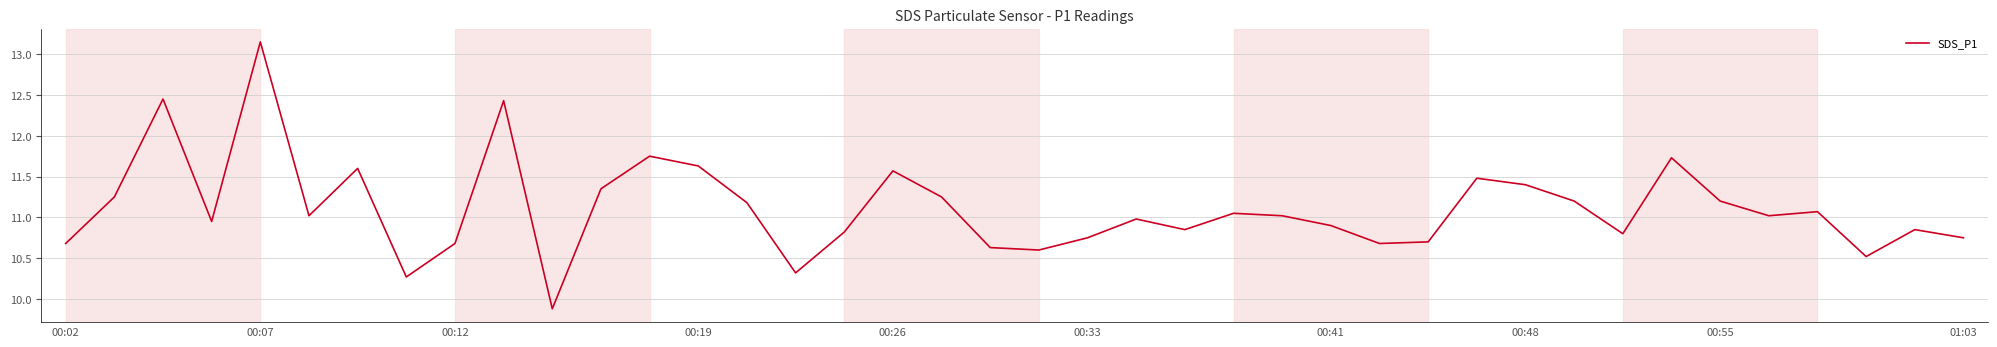

What is the difference between the maximum and minimum values?

3.3